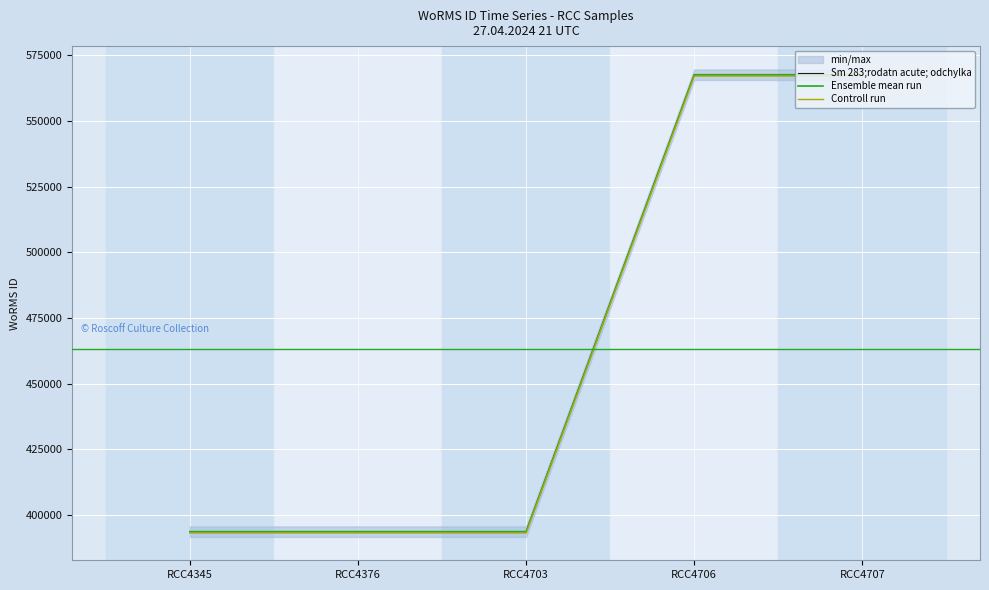

Rank the series by their maximum value, from highest to lowest.

Sm 283;rodatn acute; odchylka, Ensemble mean run, Controll run